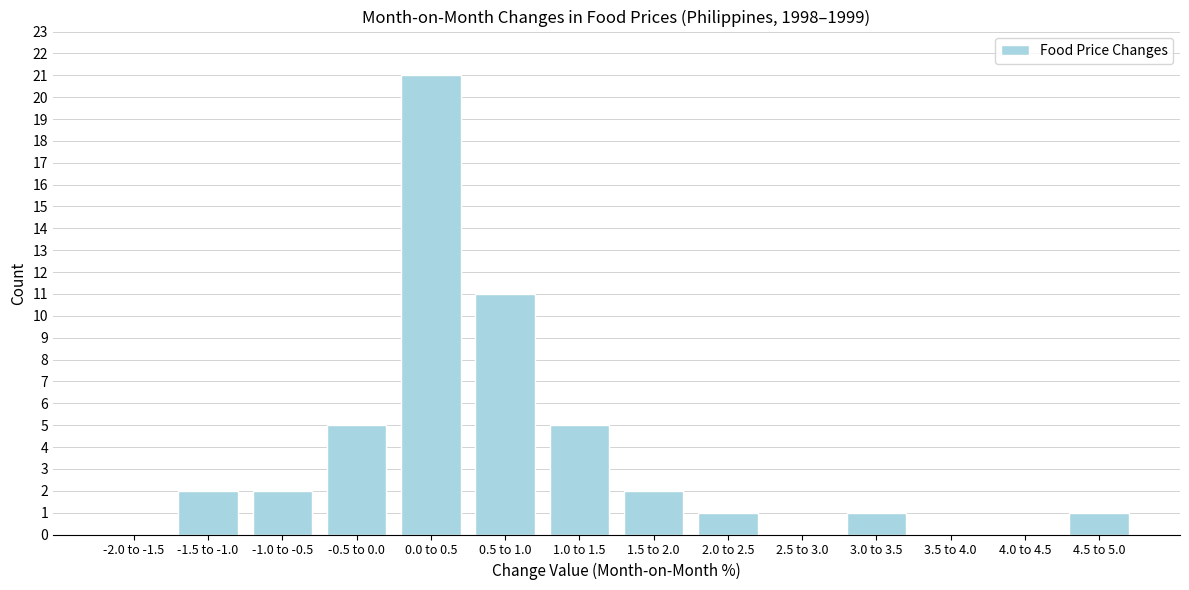

Reading right to left, what are all the values shown in this chart?

4.5 to 5.0=1	4.0 to 4.5=0	3.5 to 4.0=0	3.0 to 3.5=1	2.5 to 3.0=0	2.0 to 2.5=1	1.5 to 2.0=2	1.0 to 1.5=5	0.5 to 1.0=11	0.0 to 0.5=21	-0.5 to 0.0=5	-1.0 to -0.5=2	-1.5 to -1.0=2	-2.0 to -1.5=0